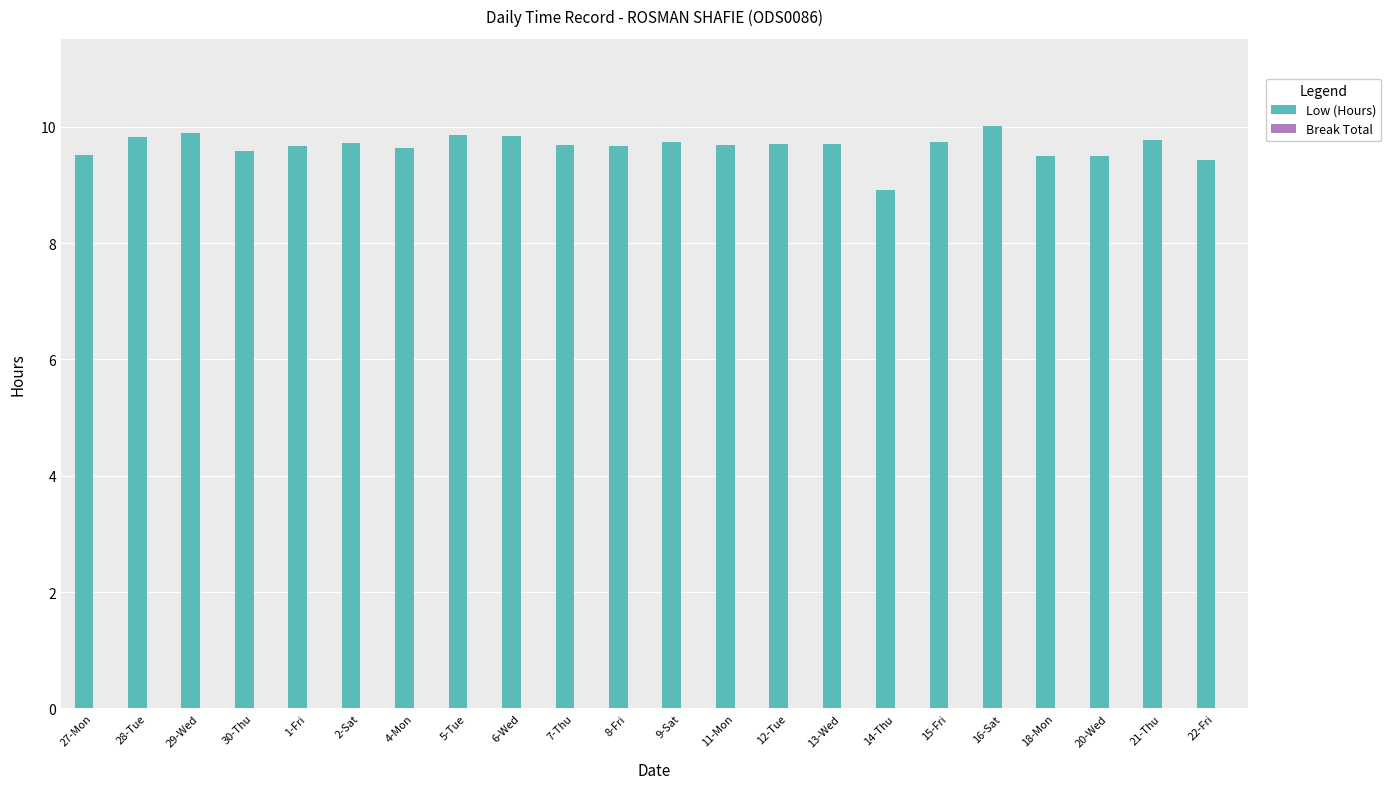

What is the ratio of the value at 28-Tue to the value at 18-Mon?

1.0